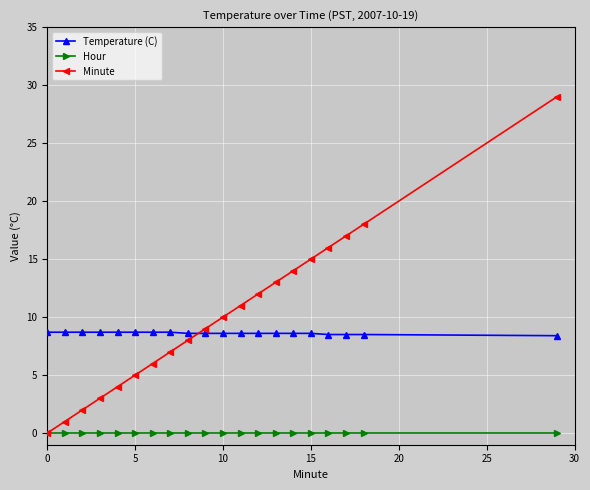

What is the sum of all Temperature (C) values?

172.3